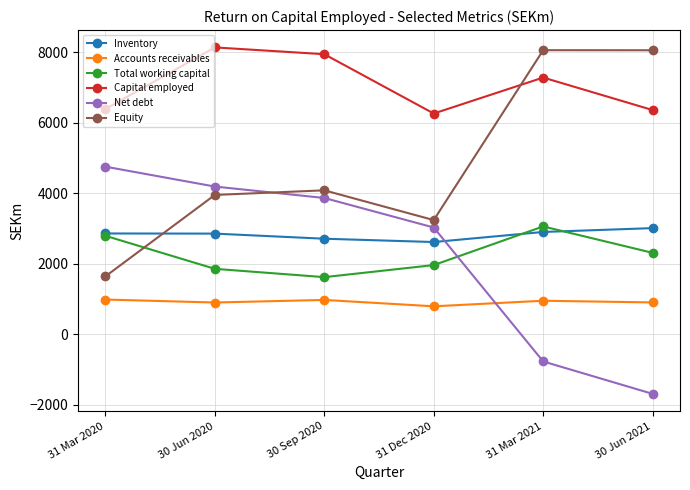

After their last crossing, which series has the higher values: Inventory or Equity?

Equity